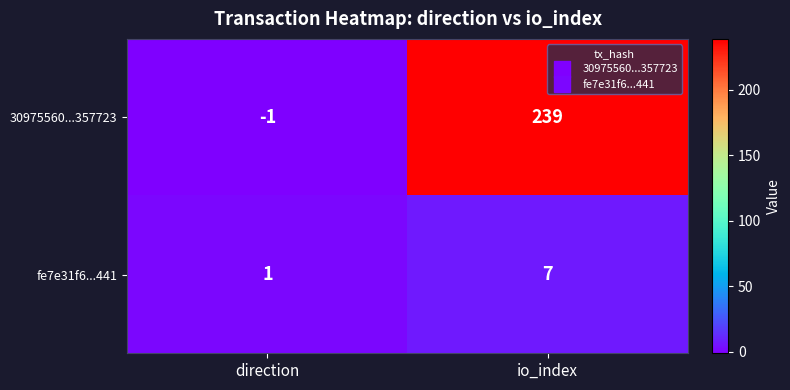

Which series has the largest total across all categories?

30975560...357723